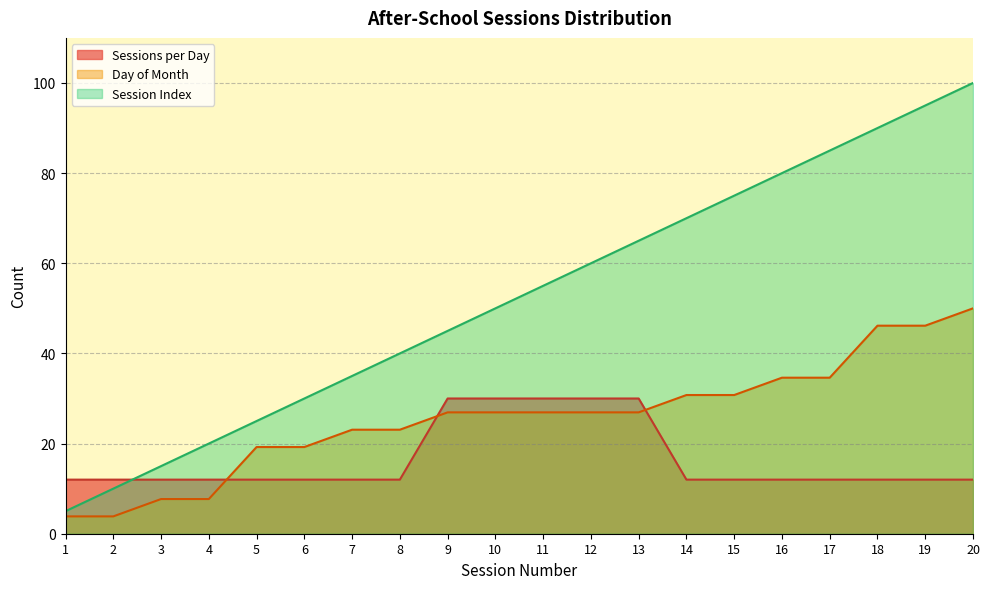

True or false: Session Index has more than 1 interior local peaks.

False